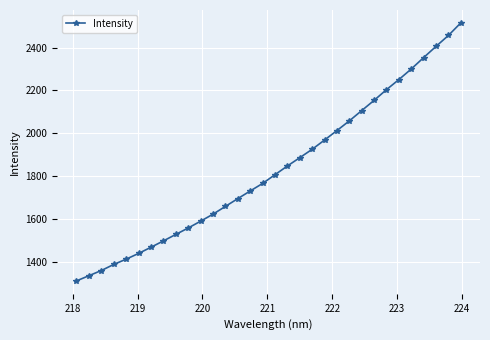

True or false: there are more than 2 points higher than both neighbors.

False